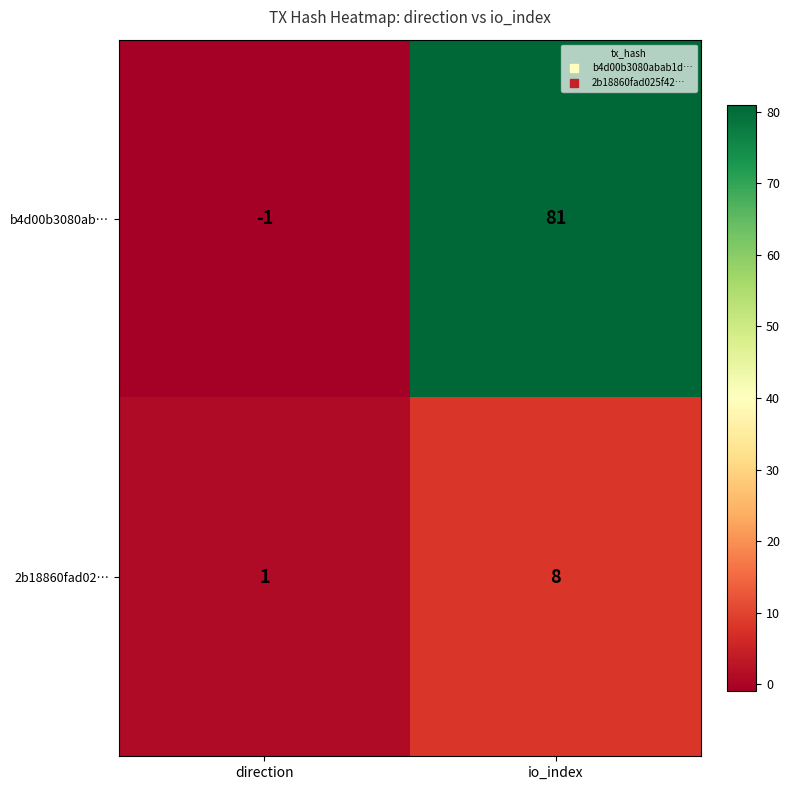

Reading left to right, what are all the values shown in this chart?

b4d00b3080ab…: direction=-1	io_index=81
2b18860fad02…: direction=1	io_index=8